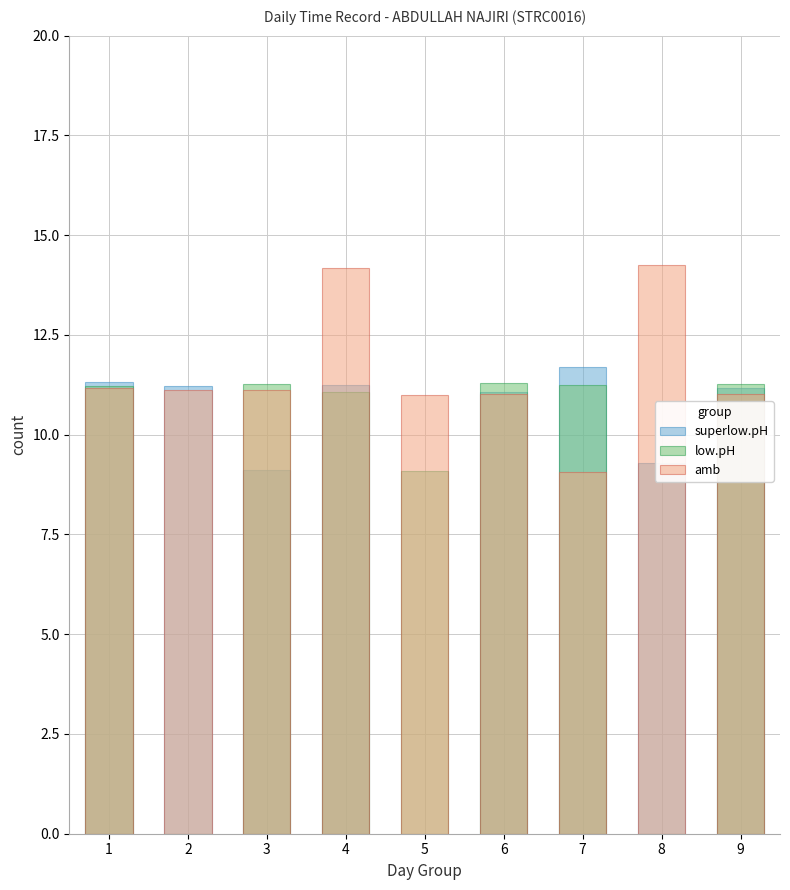

How many positive values does the superlow.pH series have?

8